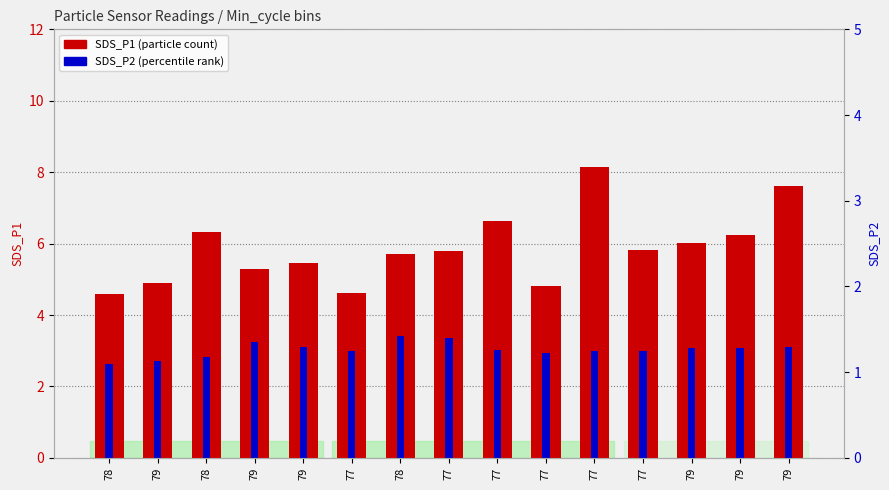

At which label does SDS_P2 first exceed 3?

79